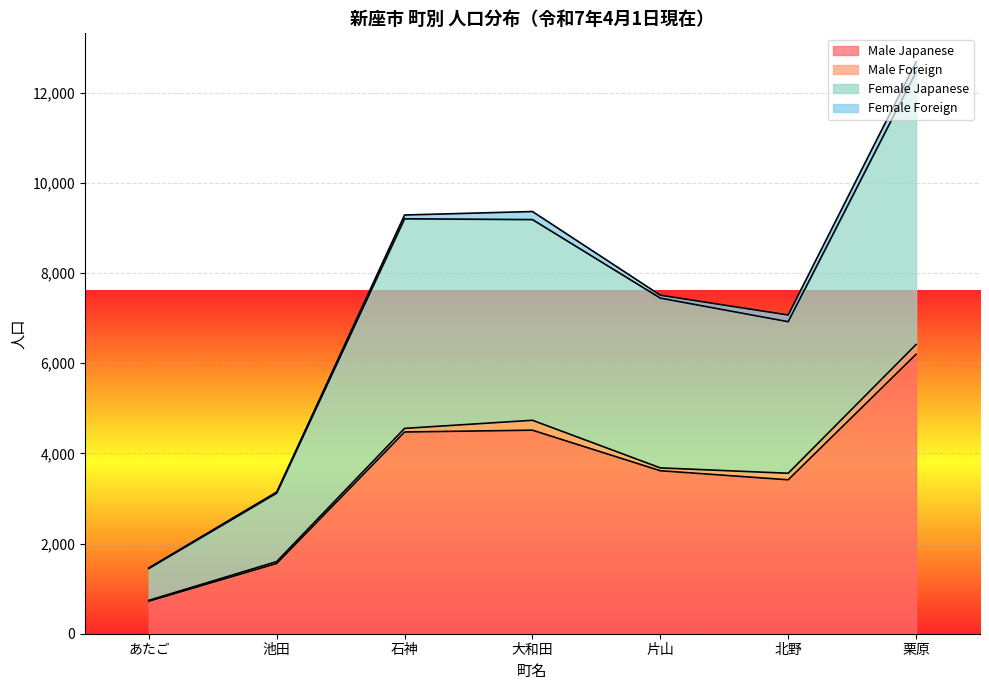

At which category is the sum across all series the highest?

栗原